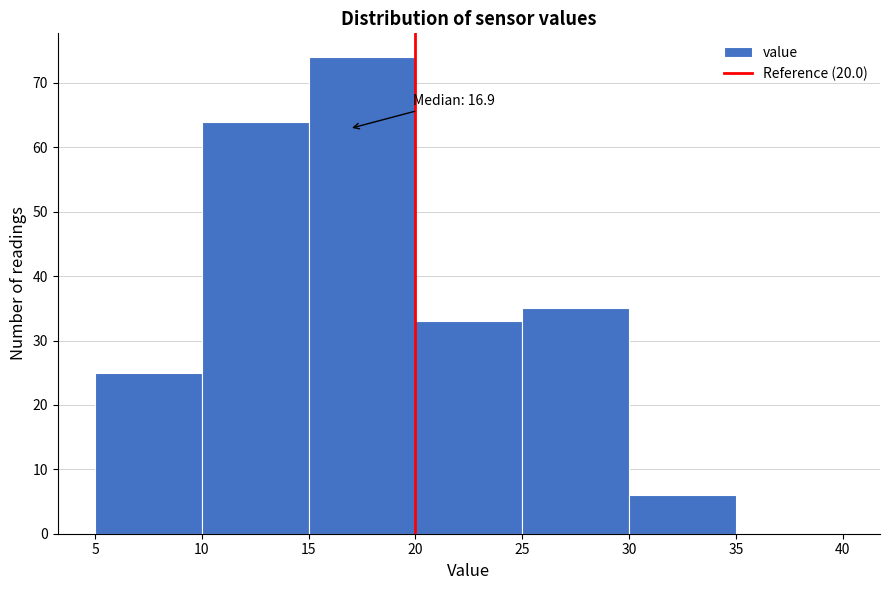

Which range on the x-axis has the tallest bar?

15 to 20